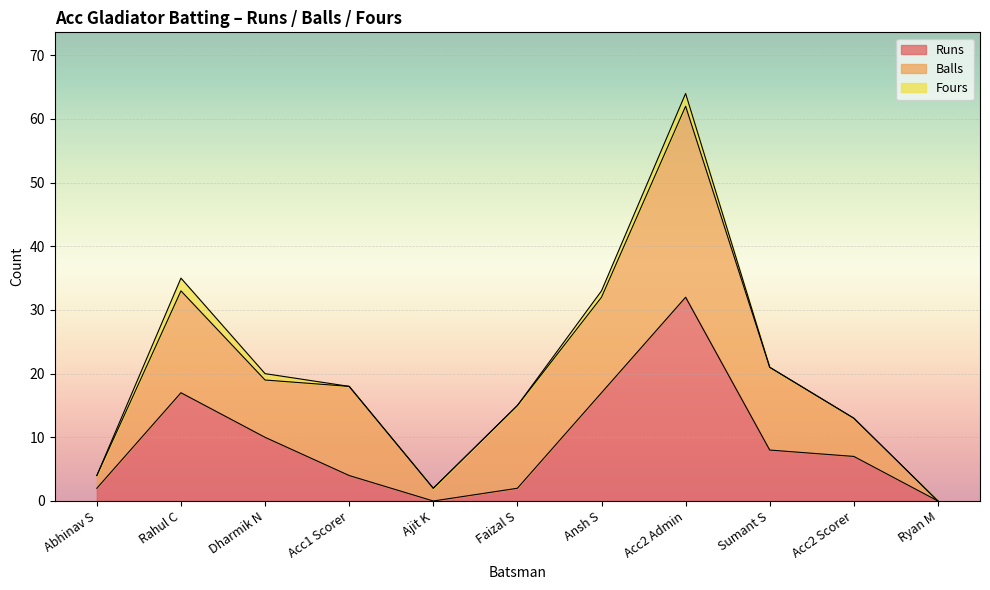

Where is Runs nearest to the value 16?

Rahul C